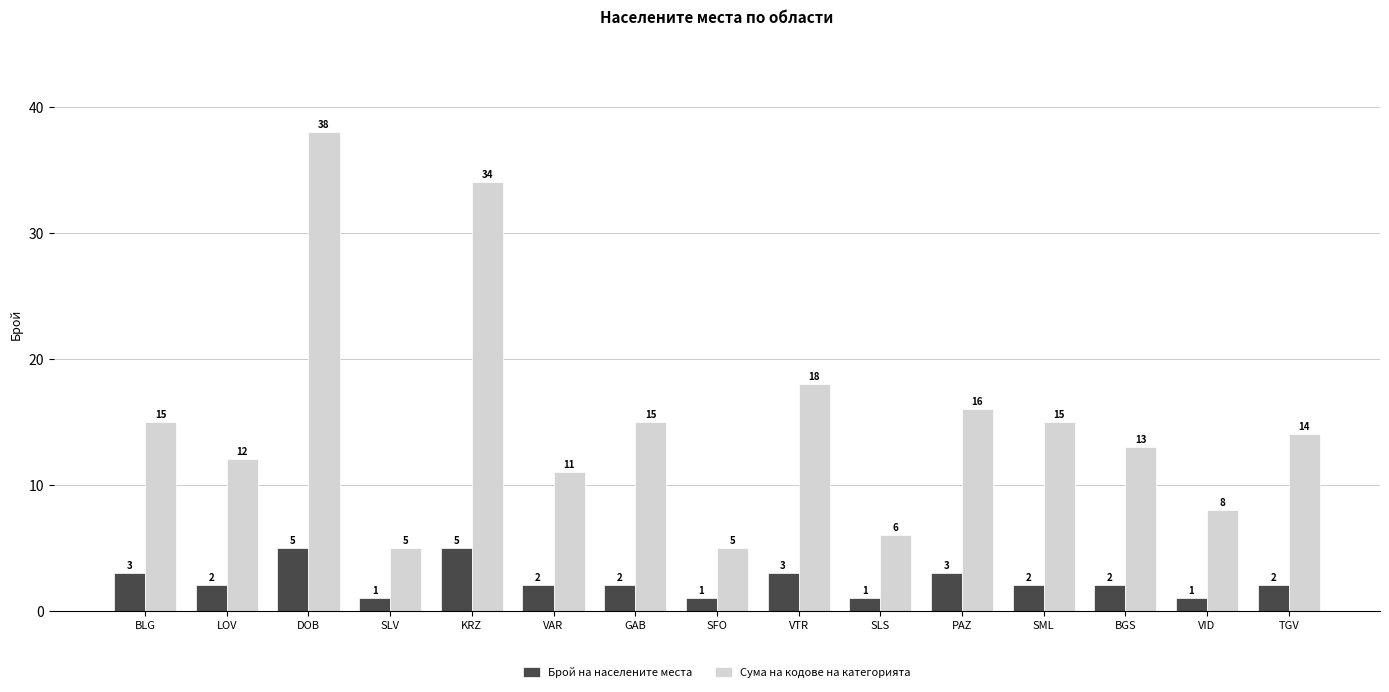

How many series are shown in this chart?

2